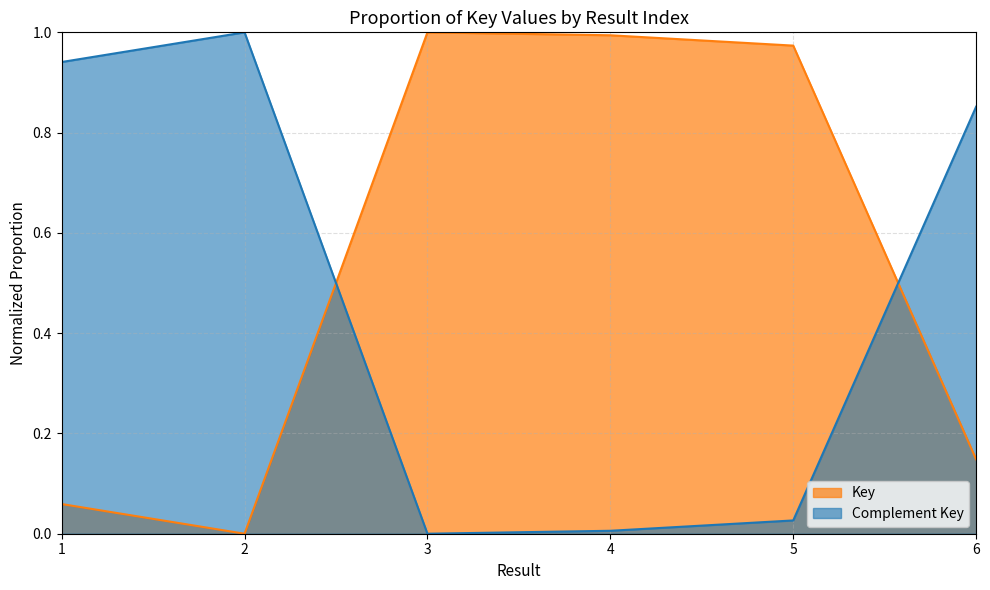

At which category does the data reach its first local valley?

2